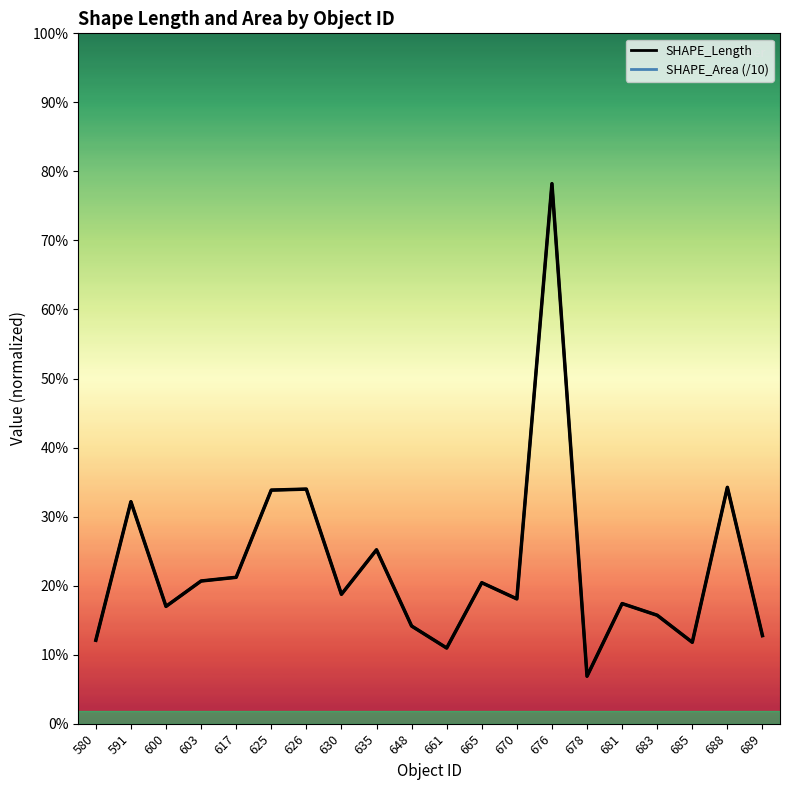

Count the number of data series in this chart.

1